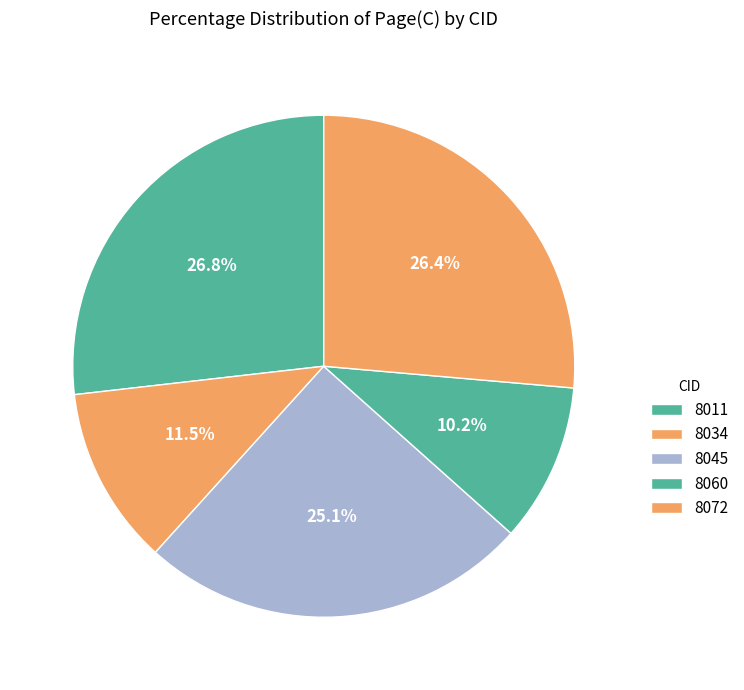

What percentage do 8011 and 8072 together represent?

53.2%